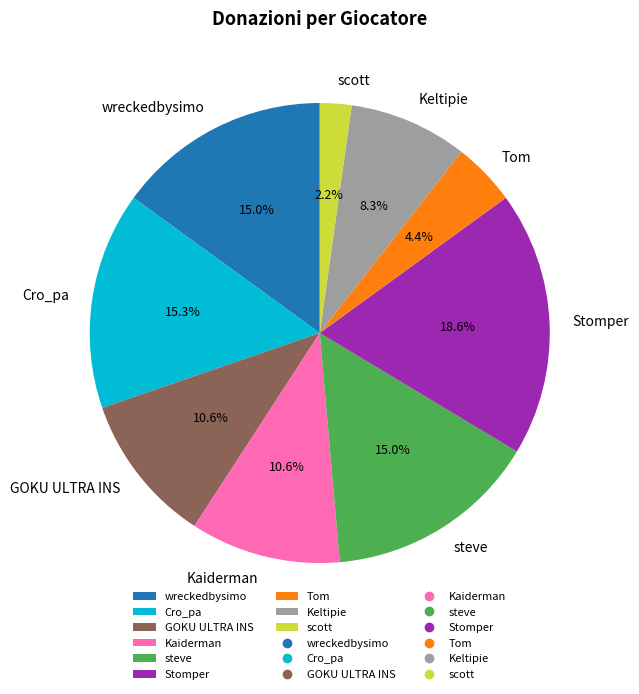

Count the number of slices in the pie.

9